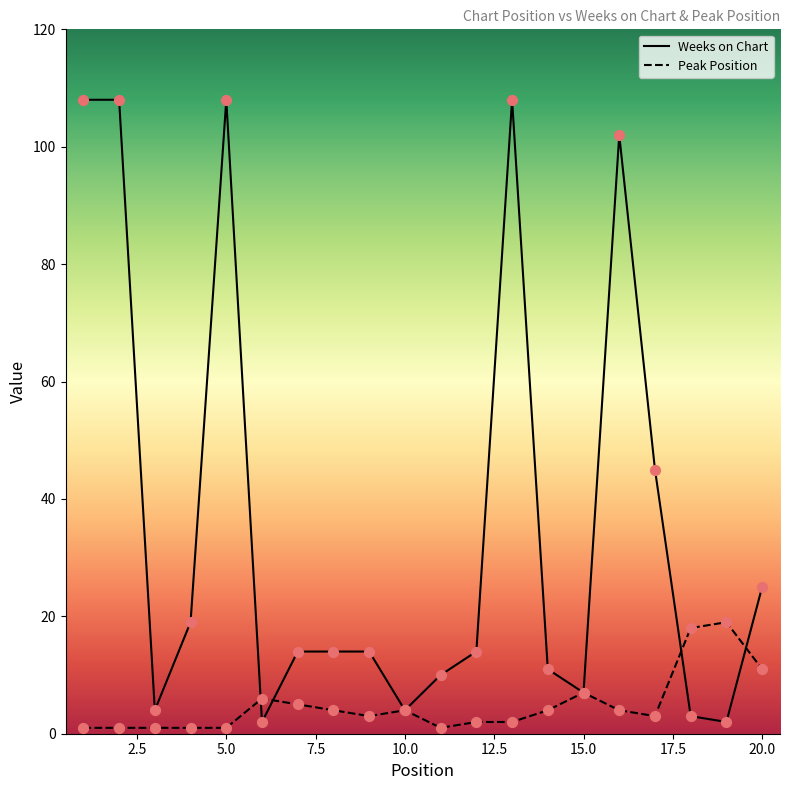

Which series reaches the minimum Y coordinate?

Peak Position